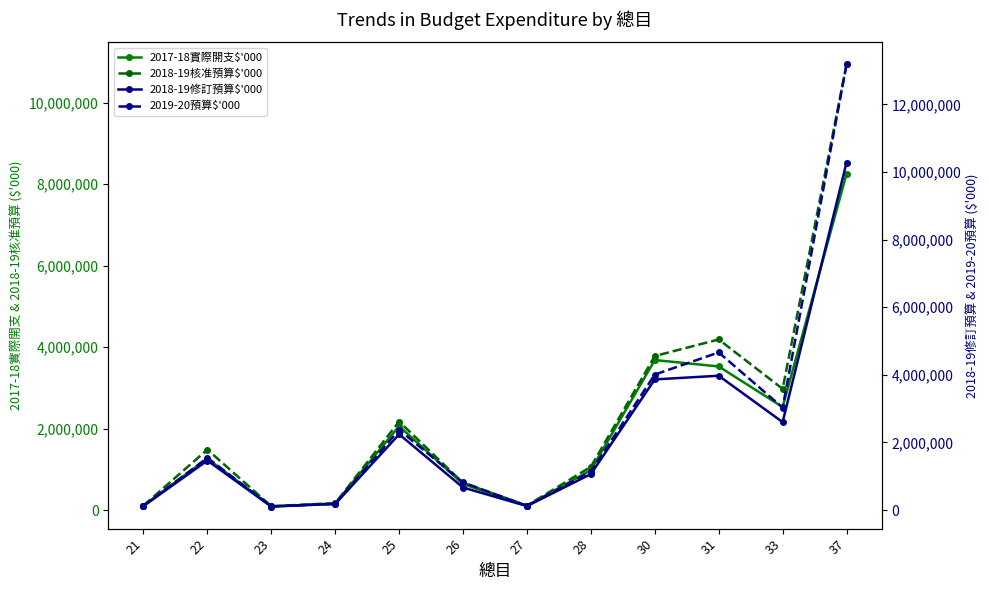

True or false: 2017-18實際開支$'000 and 2018-19核准預算$'000 intersect in this chart.

False